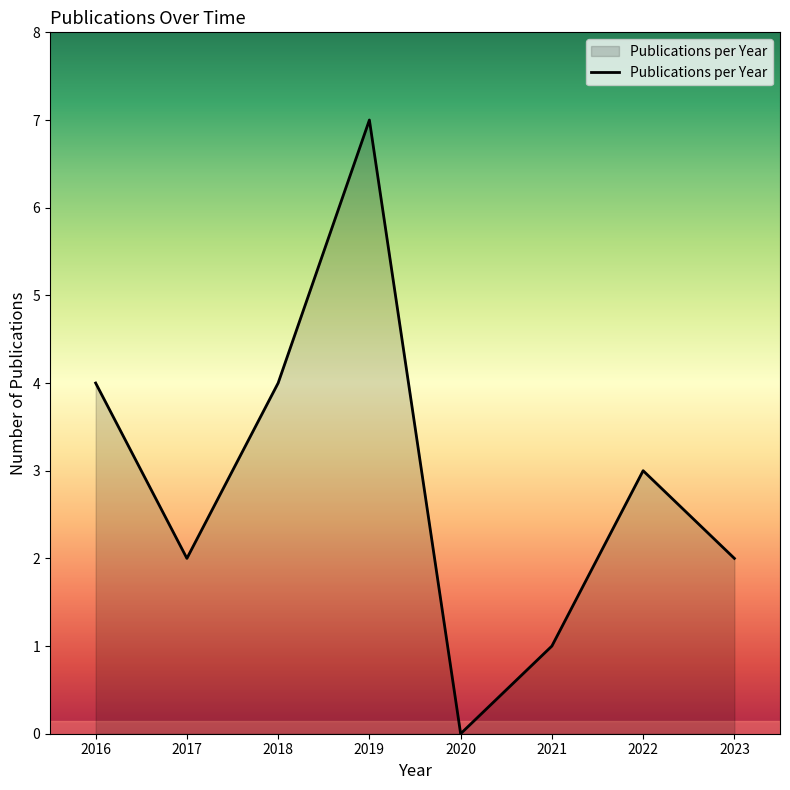

What is the minimum value shown in the chart?

0